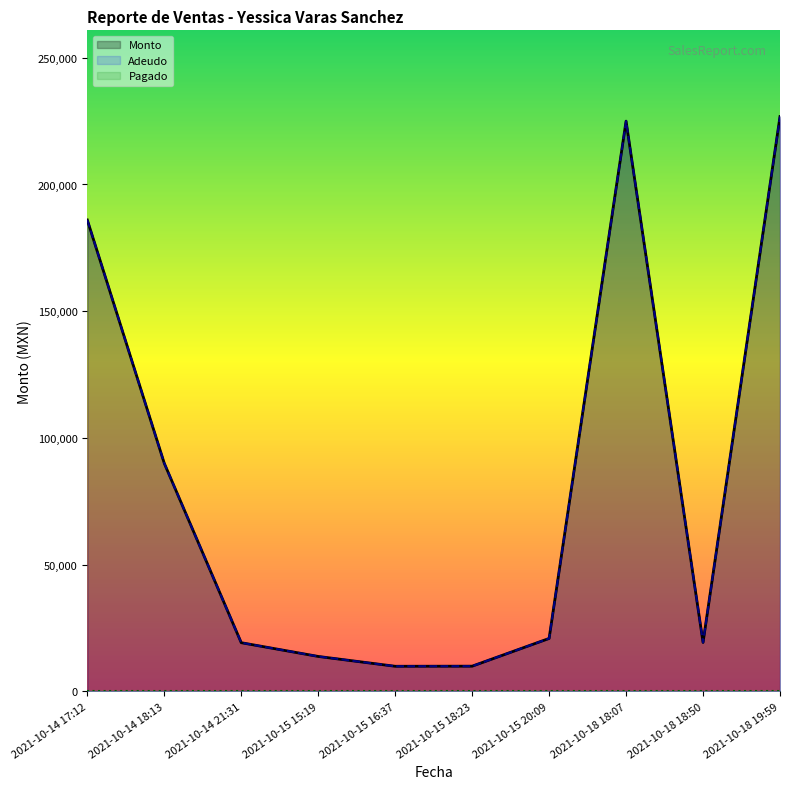

What is the label of the 2nd point from the left?

2021-10-14 18:13